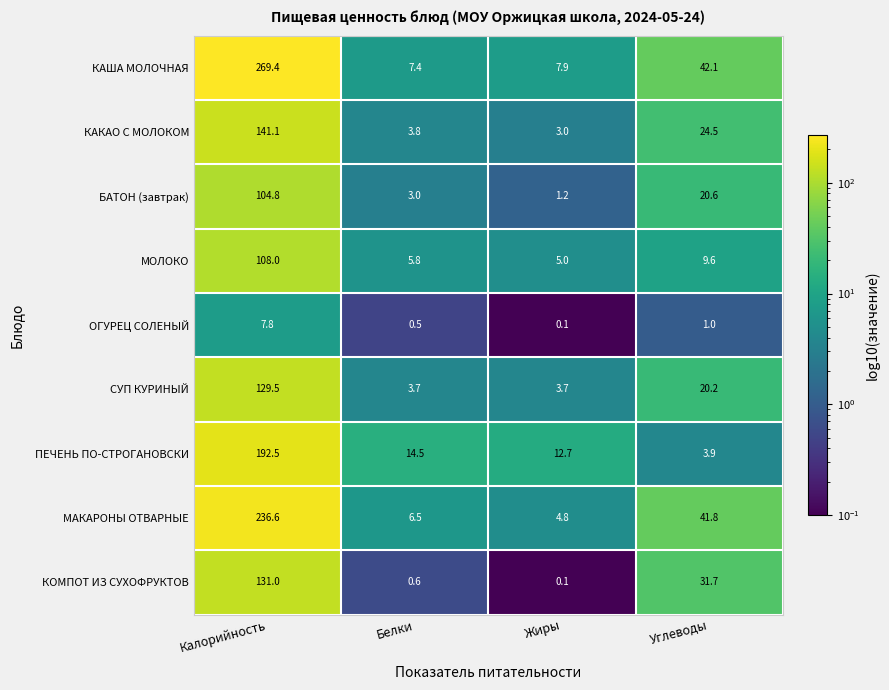

At how many categories does at least one series exceed 177?

1